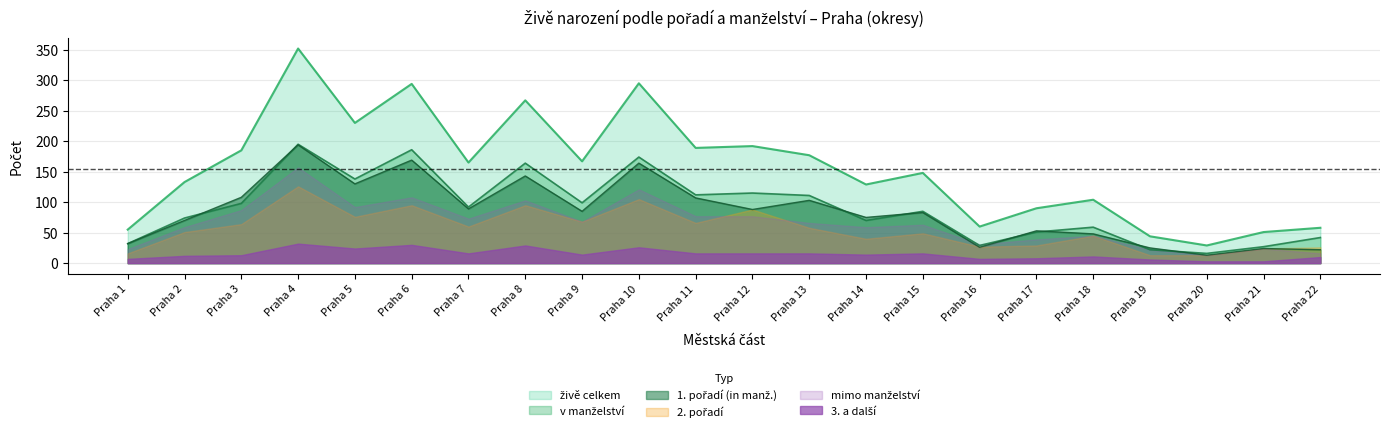

What is the difference between the maximum and minimum values in the v manželství series?

179